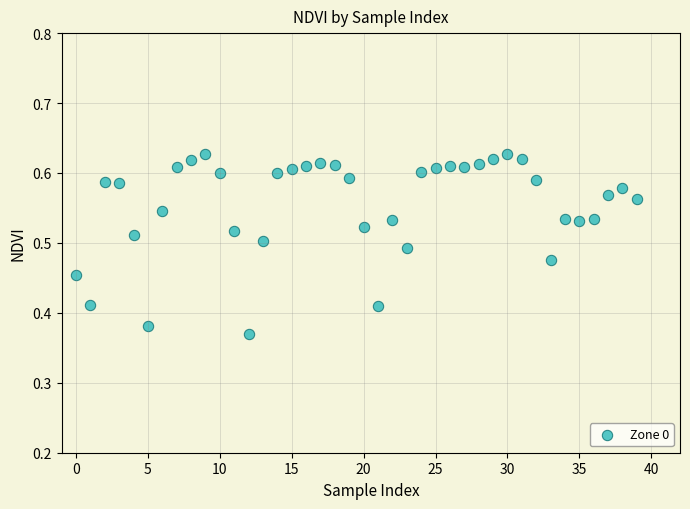

What is the range of Y values (max minus min)?

0.3